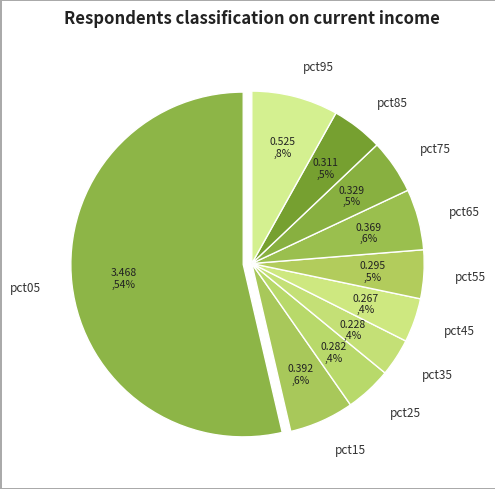

Is it true that pct25 is 4% of the pie?

True